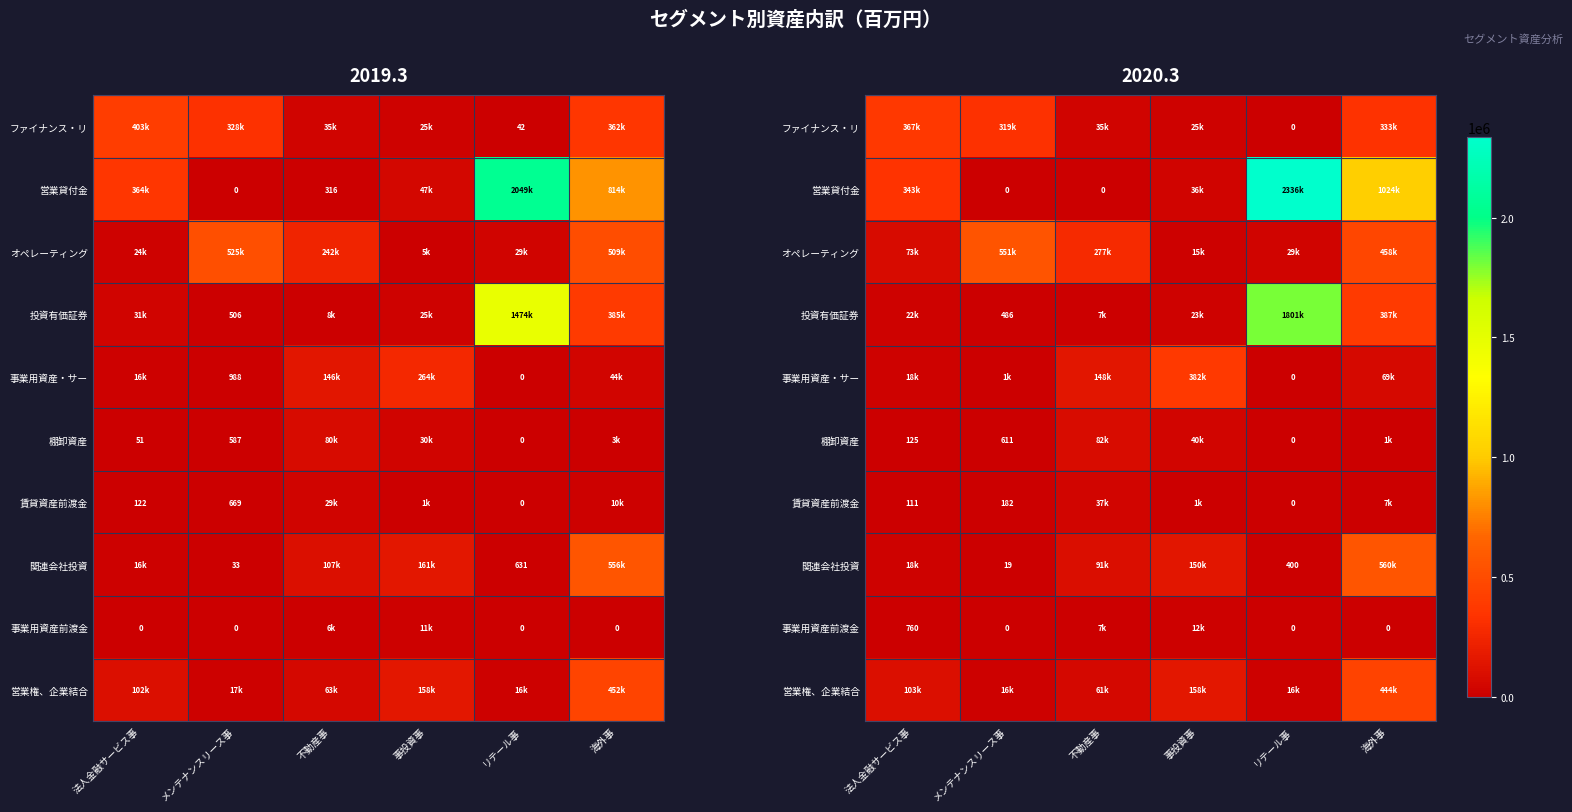

Between 事投資事 and リテール事, which is larger?

事投資事